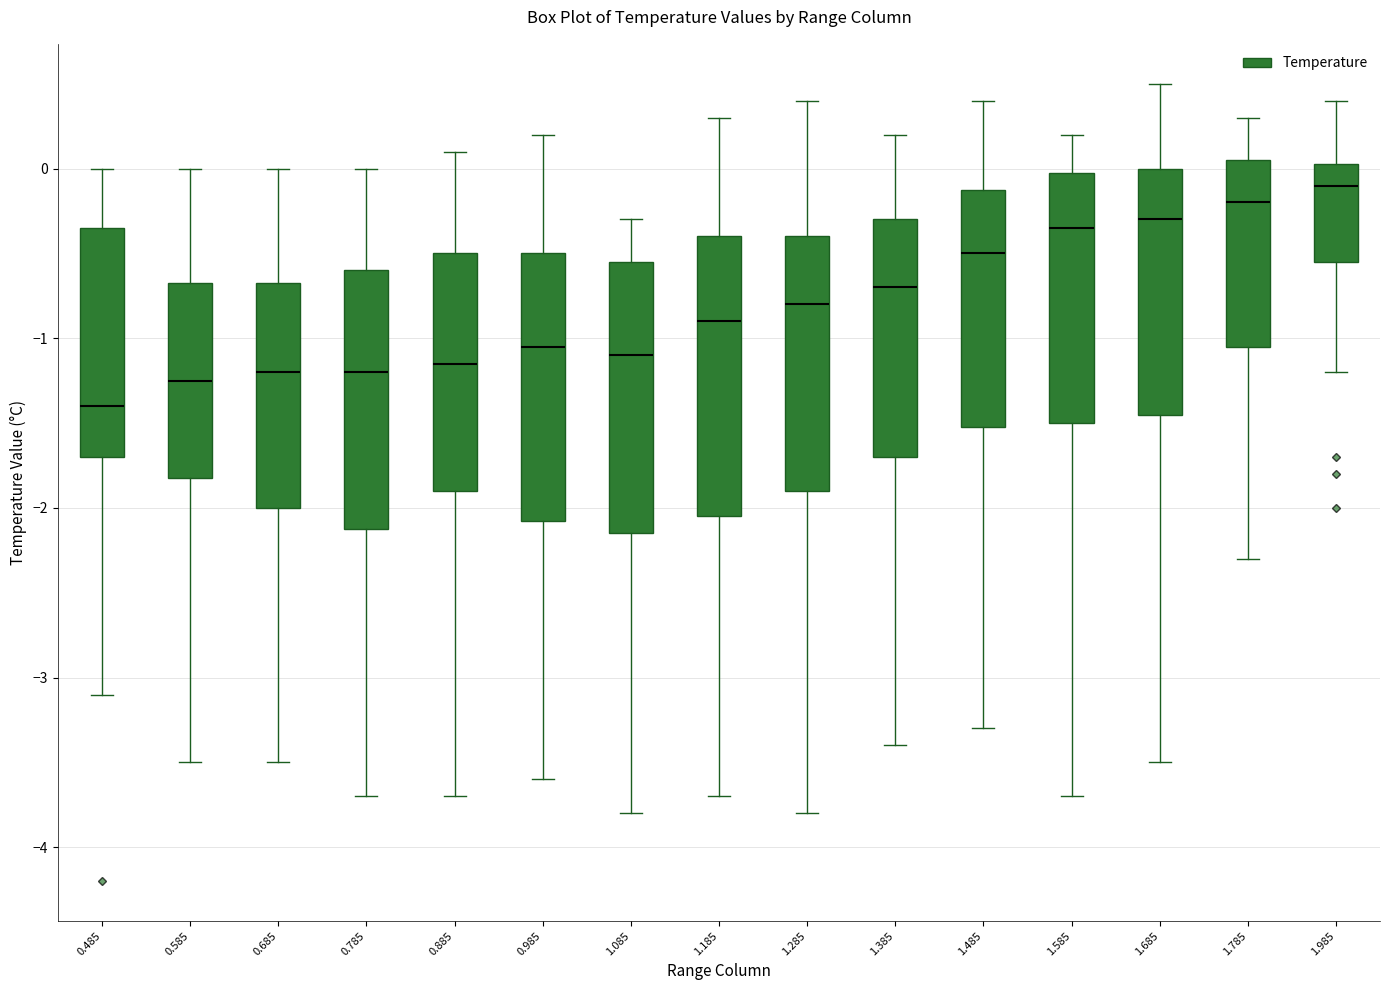

Which box's median line is the highest?

1.985